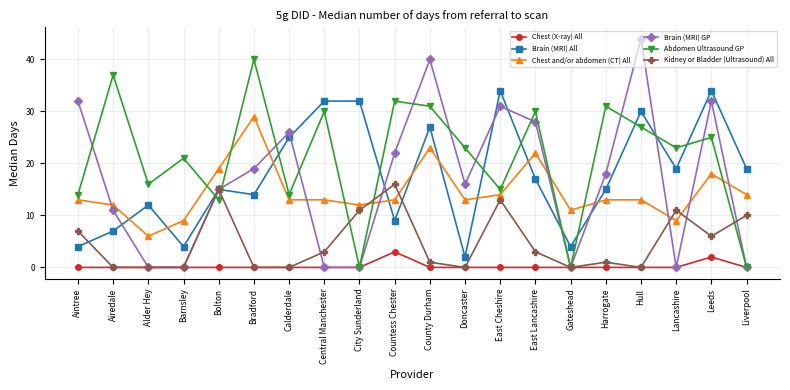

Where does the Kidney or Bladder (Ultrasound) All series first go above 3?

Aintree